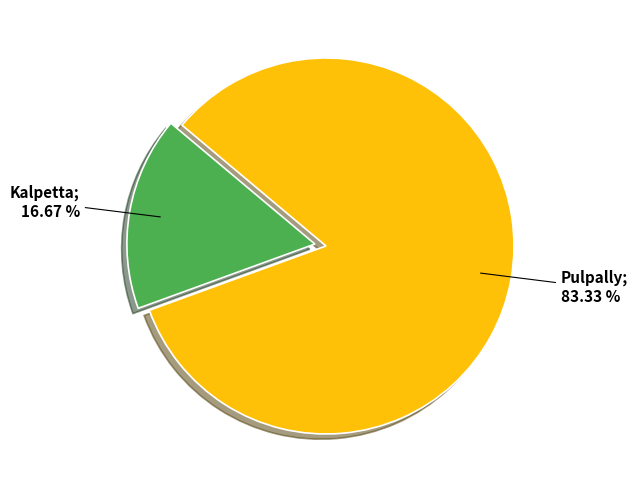

Does any single category account for the majority?

Yes